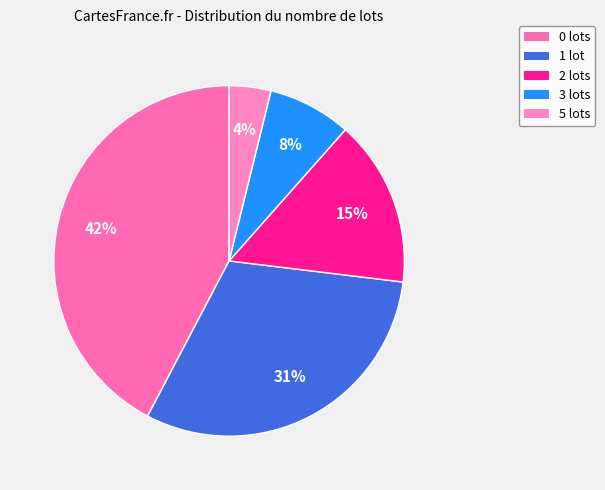

Rank the categories by value from lowest to highest.

5 lots, 3 lots, 2 lots, 1 lot, 0 lots